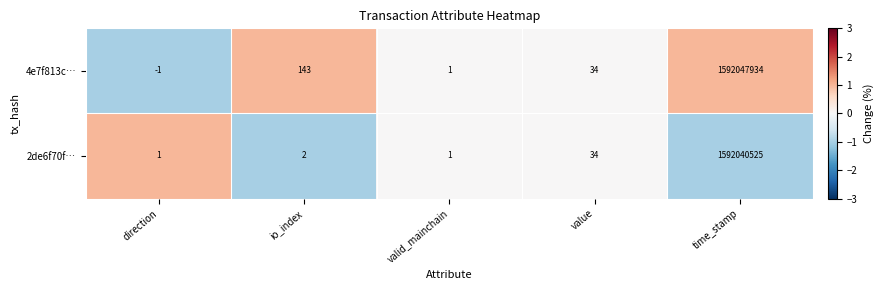

How many data points does each series have?

5